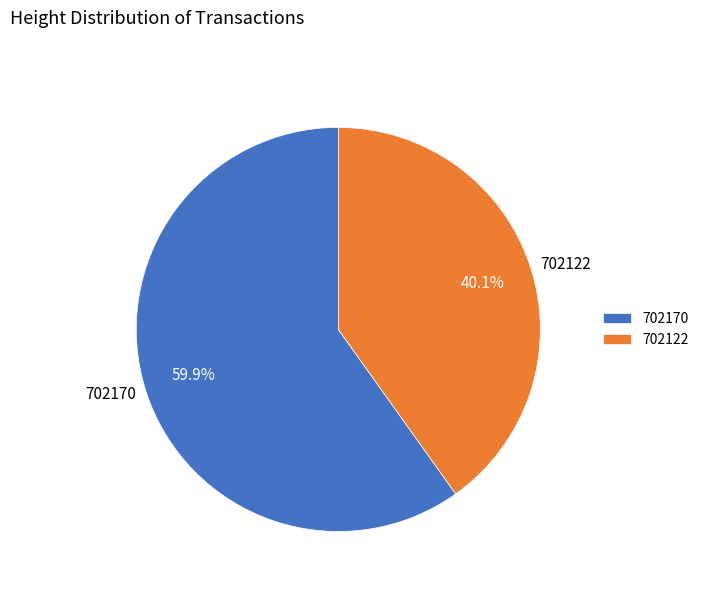

Which category has the smallest portion of the pie?

702122